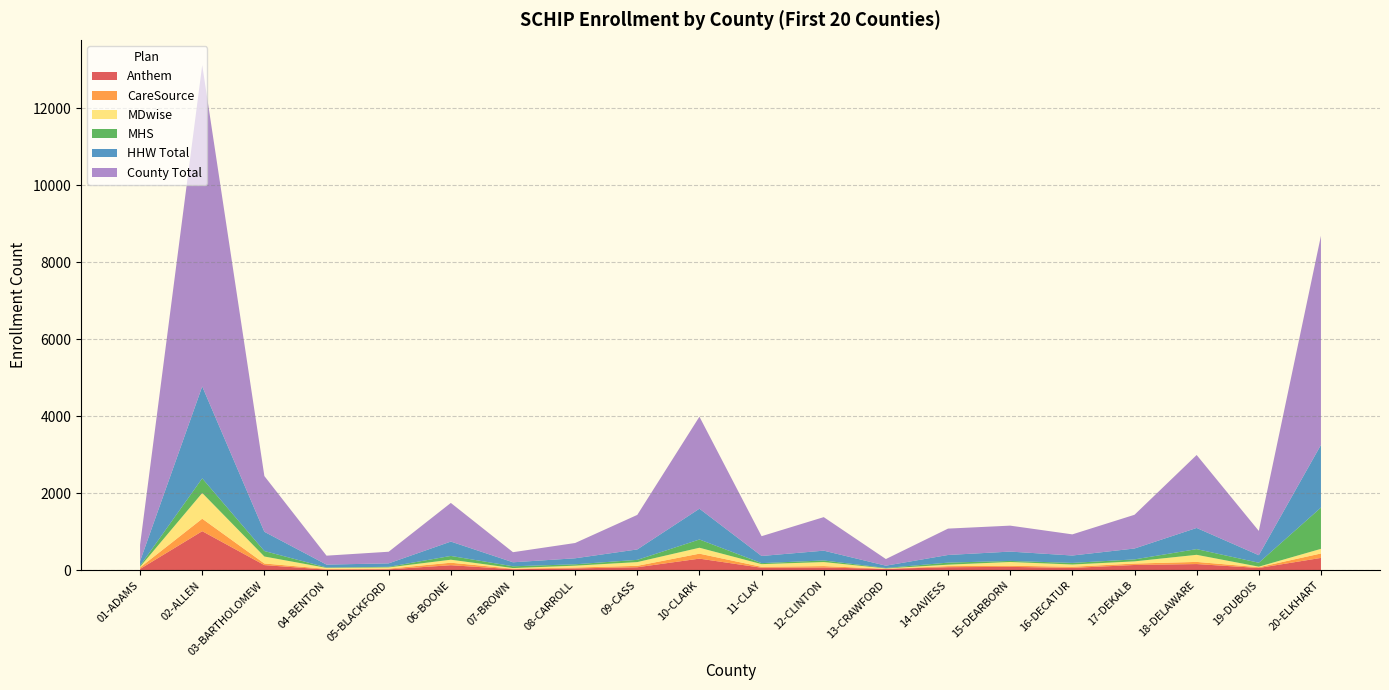

Reading left to right, what are all the values shown in this chart?

Anthem: 01-ADAMS=35	02-ALLEN=1016	03-BARTHOLOMEW=135	04-BENTON=18	05-BLACKFORD=25	06-BOONE=132	07-BROWN=28	08-CARROLL=49	09-CASS=79	10-CLARK=303	11-CLAY=66	12-CLINTON=72	13-CRAWFORD=37	14-DAVIESS=80	15-DEARBORN=89	16-DECATUR=62	17-DEKALB=138	18-DELAWARE=162	19-DUBOIS=60	20-ELKHART=322
CareSource: 01-ADAMS=38	02-ALLEN=324	03-BARTHOLOMEW=42	04-BENTON=18	05-BLACKFORD=18	06-BOONE=65	07-BROWN=13	08-CARROLL=23	09-CASS=37	10-CLARK=129	11-CLAY=24	12-CLINTON=37	13-CRAWFORD=2	14-DAVIESS=28	15-DEARBORN=30	16-DECATUR=30	17-DEKALB=37	18-DELAWARE=56	19-DUBOIS=20	20-ELKHART=115
MDwise: 01-ADAMS=18	02-ALLEN=668	03-BARTHOLOMEW=181	04-BENTON=26	05-BLACKFORD=32	06-BOONE=78	07-BROWN=17	08-CARROLL=48	09-CASS=97	10-CLARK=154	11-CLAY=70	12-CLINTON=105	13-CRAWFORD=10	14-DAVIESS=38	15-DEARBORN=97	16-DECATUR=58	17-DEKALB=57	18-DELAWARE=184	19-DUBOIS=14	20-ELKHART=120
MHS: 01-ADAMS=28	02-ALLEN=380	03-BARTHOLOMEW=142	04-BENTON=12	05-BLACKFORD=15	06-BOONE=98	07-BROWN=46	08-CARROLL=36	09-CASS=58	10-CLARK=214	11-CLAY=26	12-CLINTON=41	13-CRAWFORD=11	14-DAVIESS=53	15-DEARBORN=27	16-DECATUR=42	17-DEKALB=51	18-DELAWARE=148	19-DUBOIS=102	20-ELKHART=1072
HHW Total: 01-ADAMS=119	02-ALLEN=2388	03-BARTHOLOMEW=500	04-BENTON=74	05-BLACKFORD=90	06-BOONE=373	07-BROWN=104	08-CARROLL=156	09-CASS=271	10-CLARK=800	11-CLAY=186	12-CLINTON=255	13-CRAWFORD=60	14-DAVIESS=199	15-DEARBORN=243	16-DECATUR=192	17-DEKALB=283	18-DELAWARE=550	19-DUBOIS=196	20-ELKHART=1629
County Total: 01-ADAMS=423	02-ALLEN=8347	03-BARTHOLOMEW=1448	04-BENTON=232	05-BLACKFORD=302	06-BOONE=1004	07-BROWN=262	08-CARROLL=397	09-CASS=897	10-CLARK=2390	11-CLAY=514	12-CLINTON=871	13-CRAWFORD=172	14-DAVIESS=685	15-DEARBORN=674	16-DECATUR=549	17-DEKALB=876	18-DELAWARE=1895	19-DUBOIS=631	20-ELKHART=5432